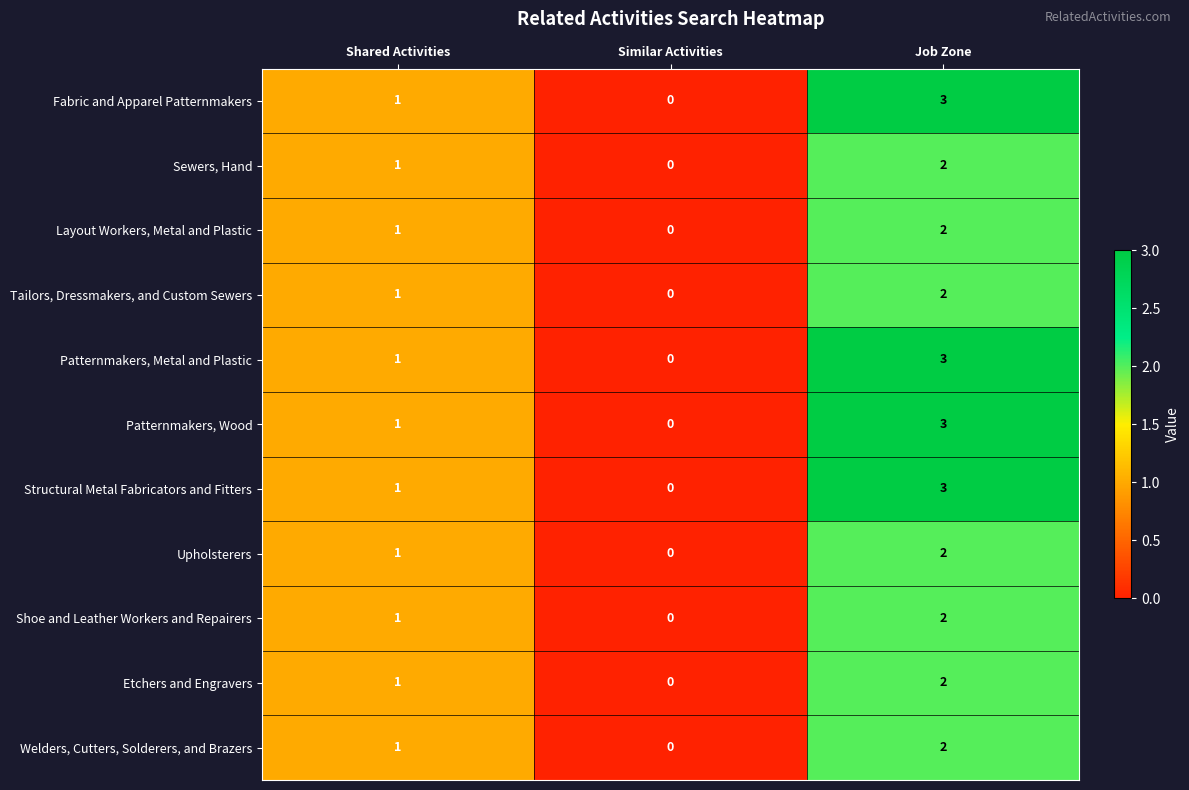

What is the total value across all series at Shared Activities?

11